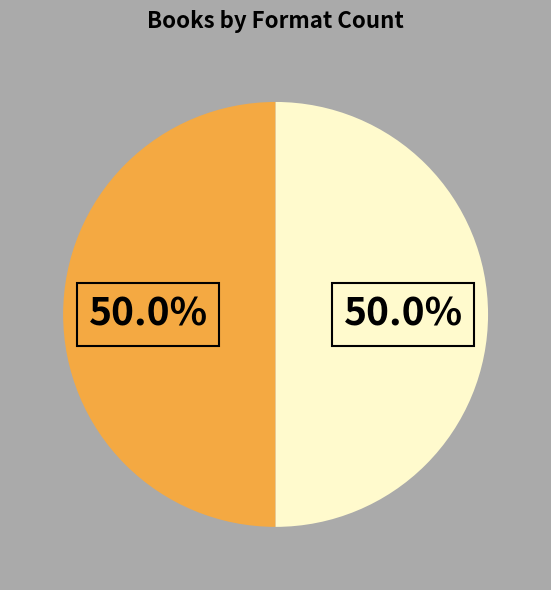

How many segments does this pie chart have?

2